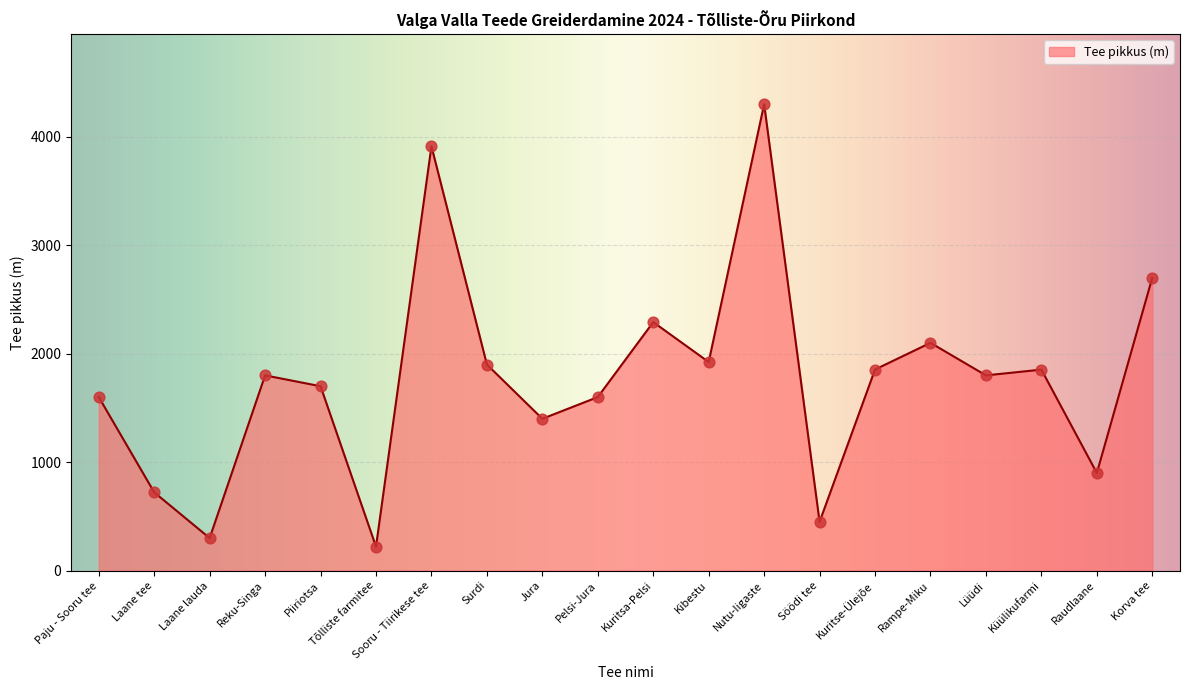

Approximately how many times larger is the value at Rampe-Miku compared to Nutu-Iigaste?

0.5